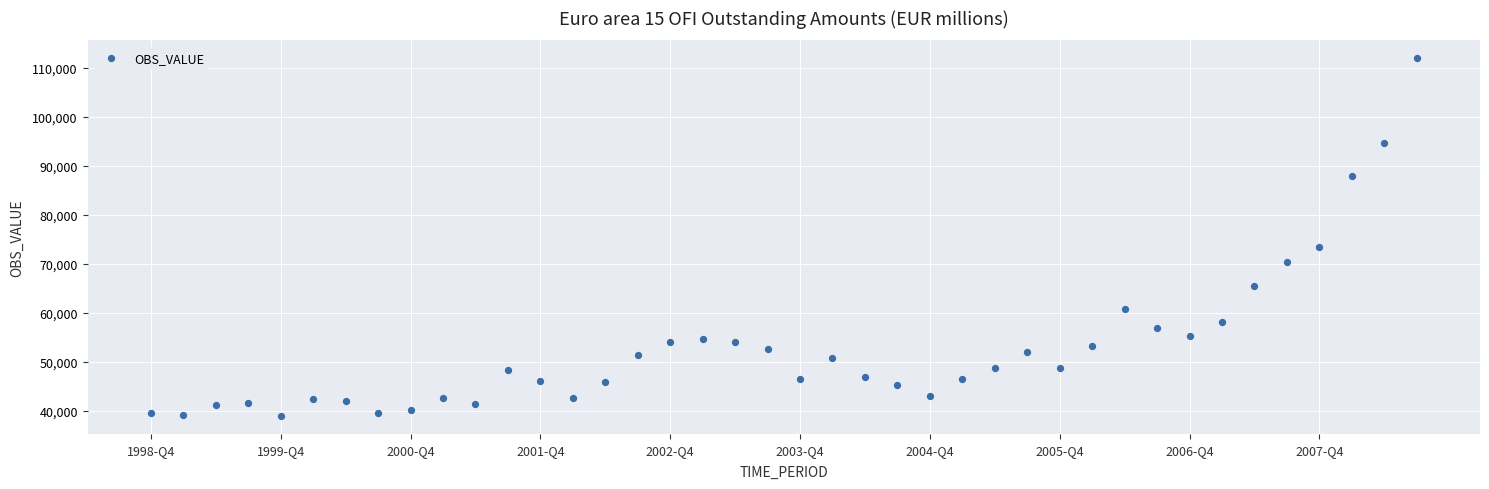

What Y value in the scatter plot is closest to 75458?

73441.4